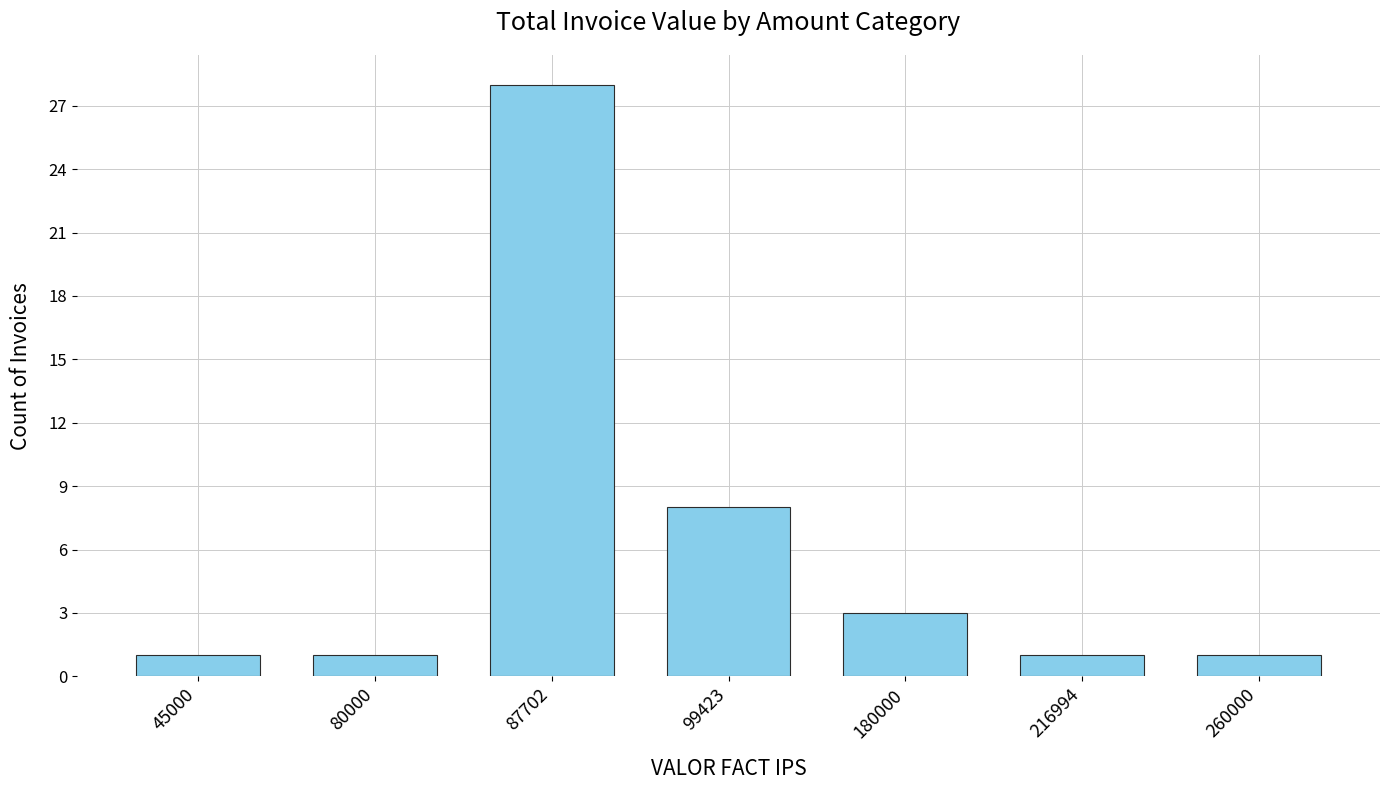

Is it true that the value at 180000 is 5?

False